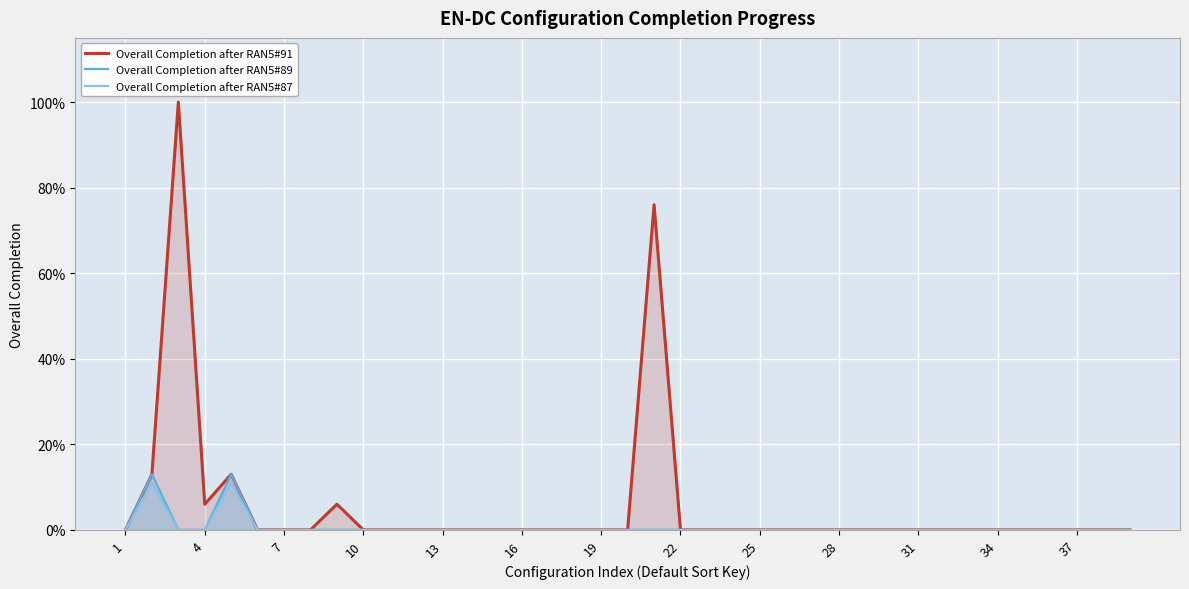

Where is Overall Completion after RAN5#91 nearest to the value 0?

1